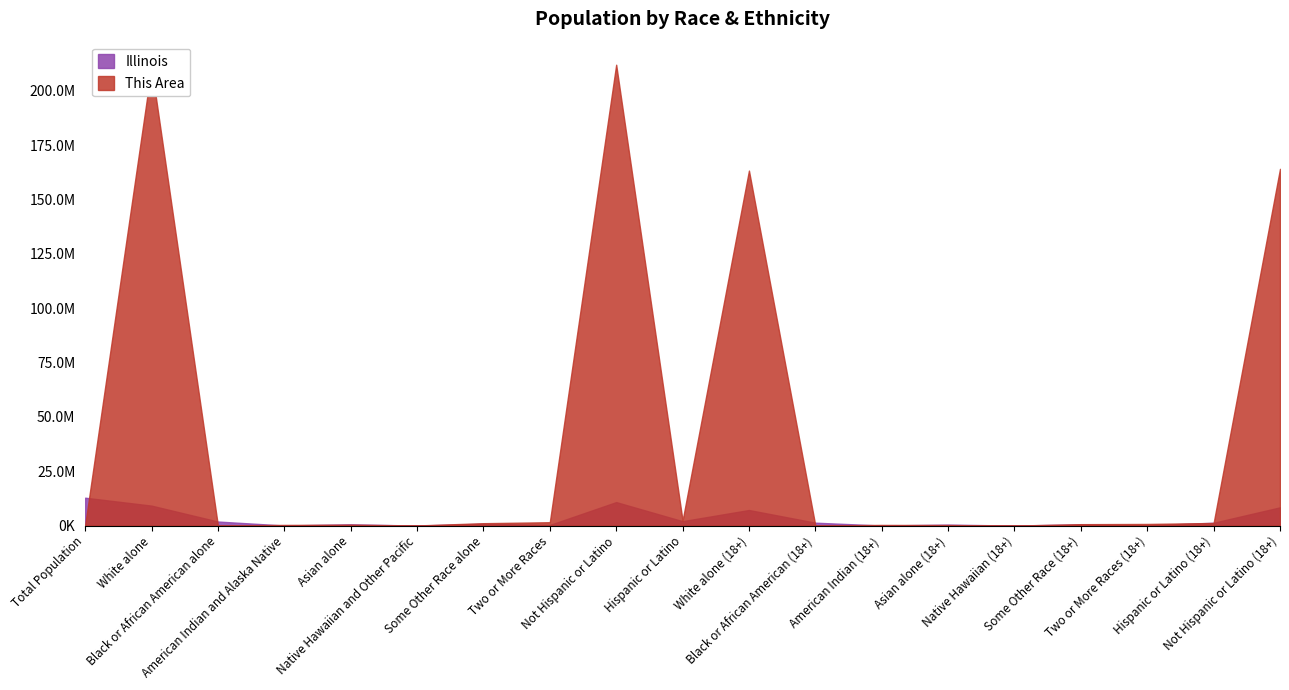

In Illinois, how many points are higher than both neighbors (excluding endpoints)?

6